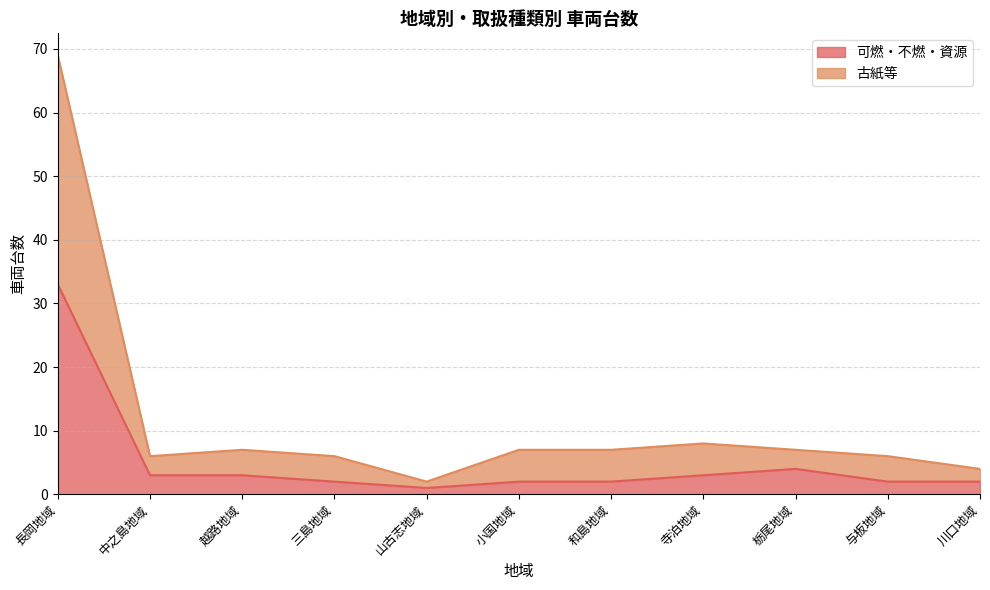

Is the value of 可燃・不燃・資源 at 越路地域 greater than the value of 古紙等 at 寺泊地域?

No